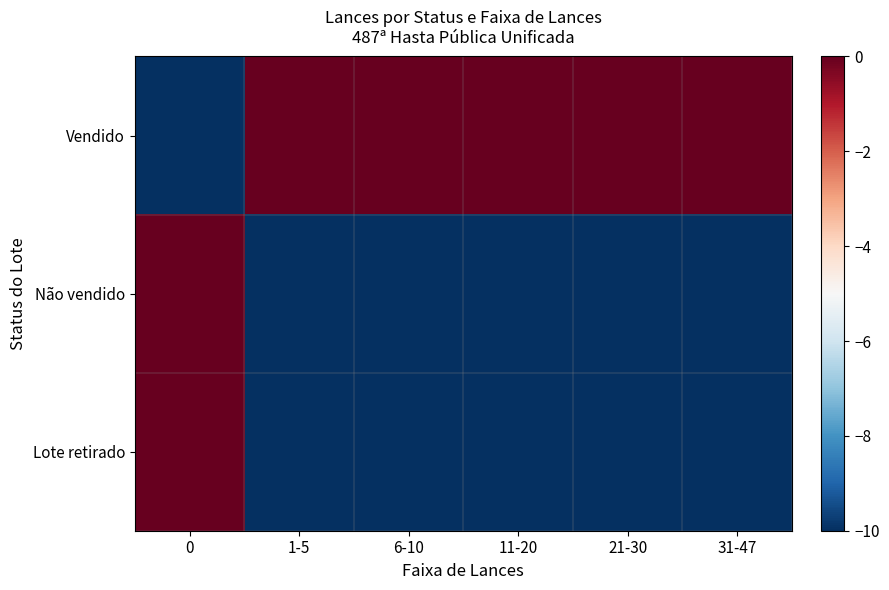

What is the spread (max minus min) of values at 6-10?

10.0